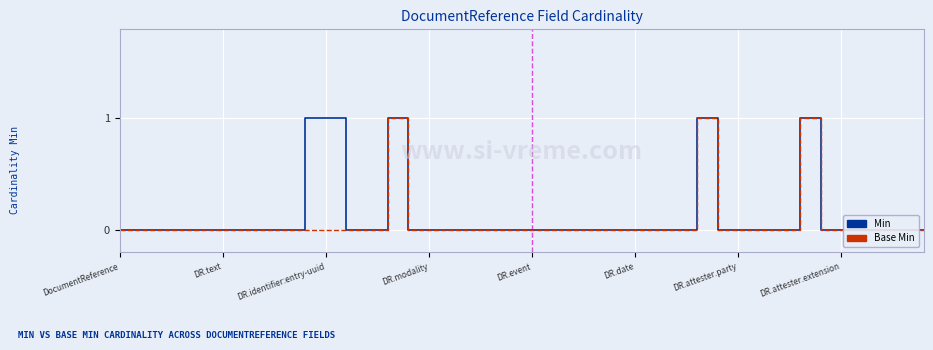

What is the difference between the maximum and second lowest values in the Min series?

1